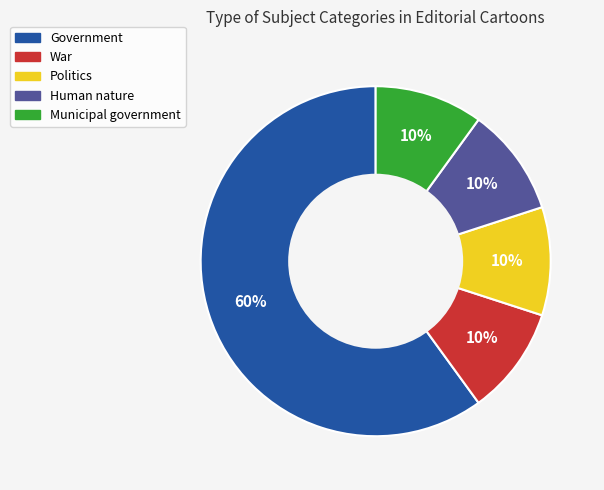

To the nearest percent, what is the combined percentage of Government and War?

70%